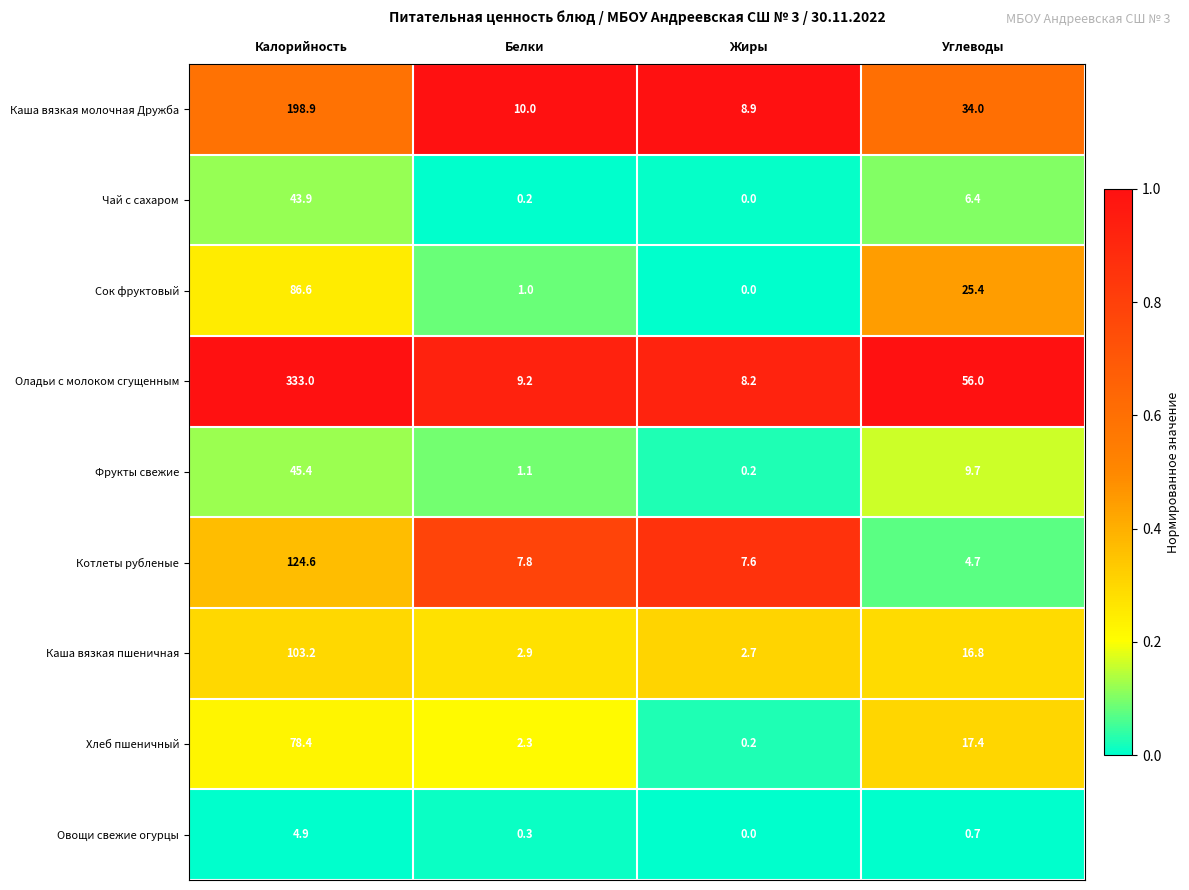

The value of Сок фруктовый at Углеводы is 8.3. True or false?

False